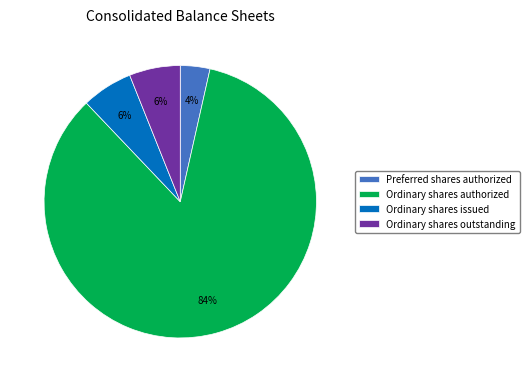

Is it true that Ordinary shares issued is 16% of the pie?

False